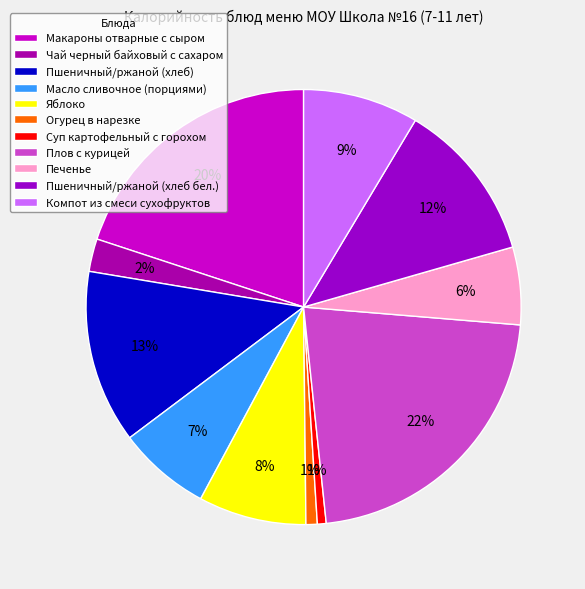

Is there any slice that represents more than half of the pie?

No